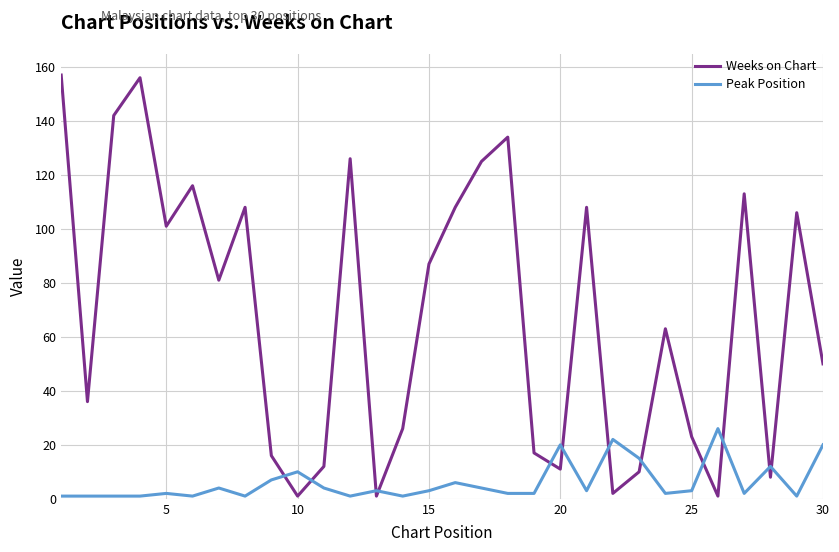

Rank the series by their maximum value, from lowest to highest.

Peak Position, Weeks on Chart